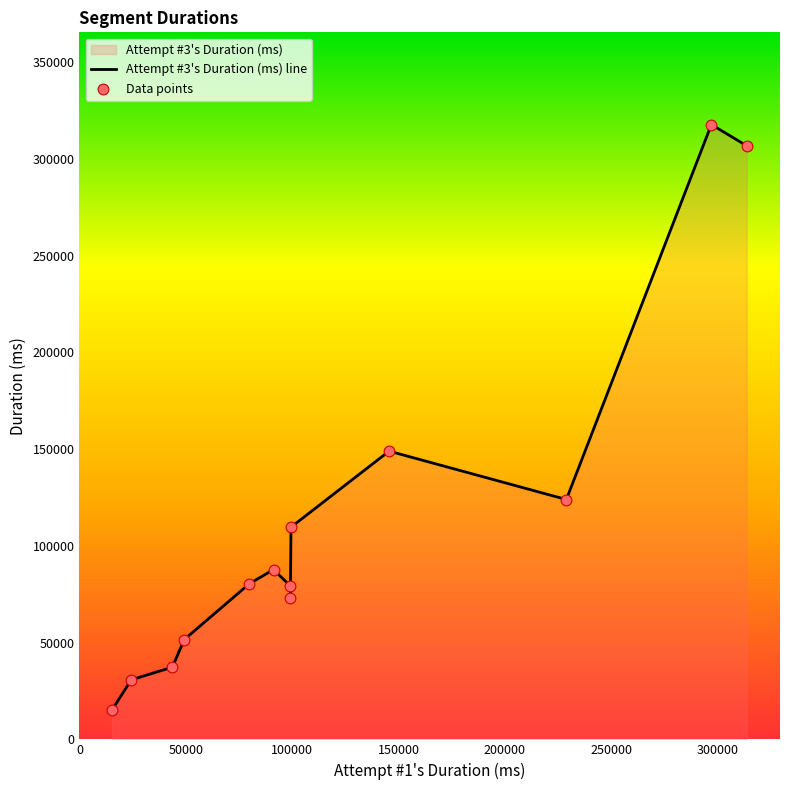

What is the minimum value shown in the chart?

15236